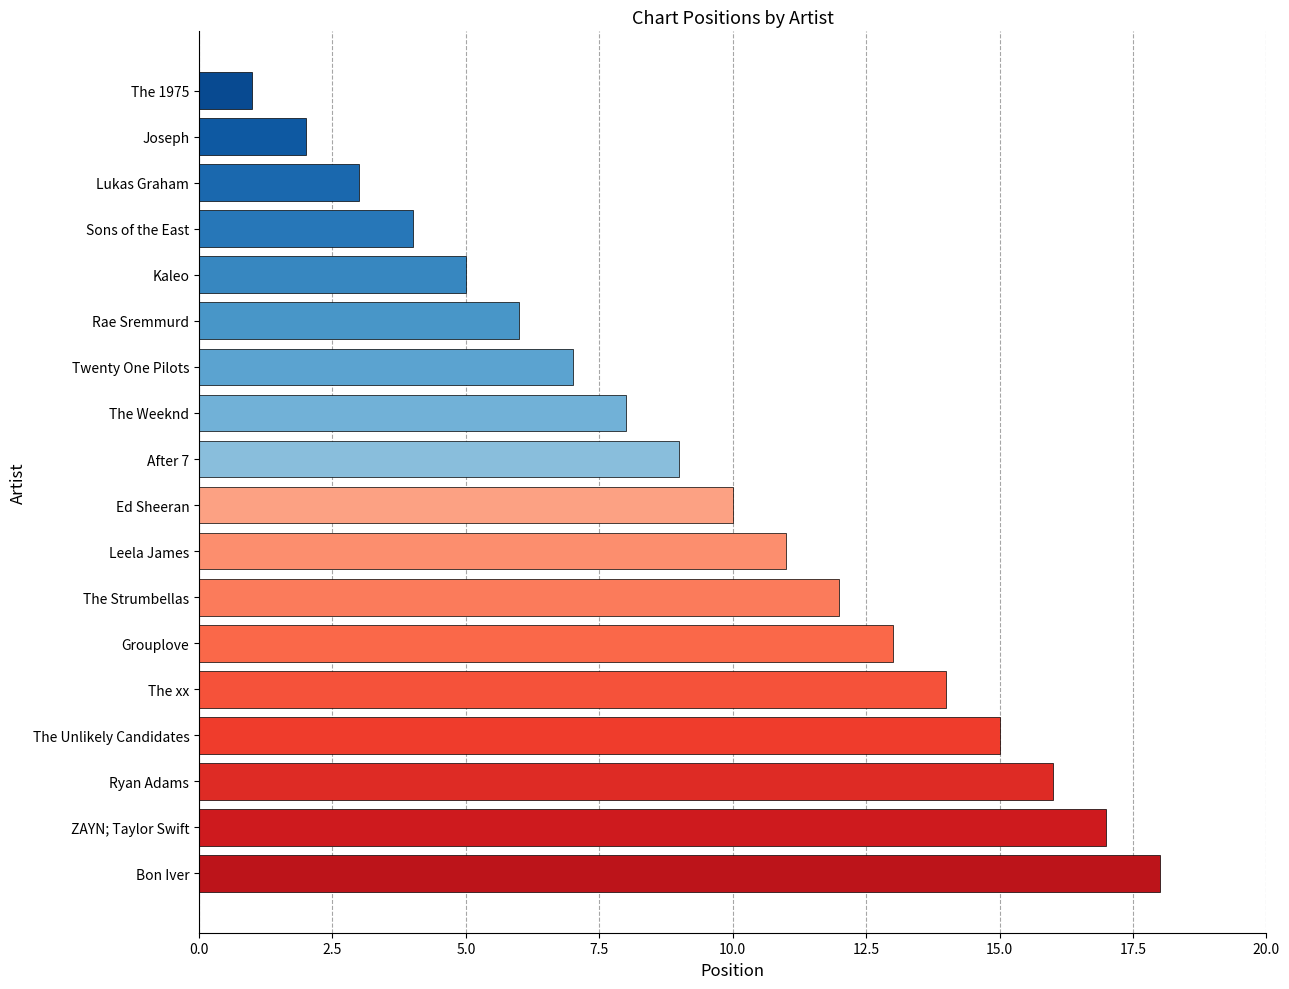

Reading bottom to top, extract all data points from this chart.

Bon Iver=18	ZAYN; Taylor Swift=17	Ryan Adams=16	The Unlikely Candidates=15	The xx=14	Grouplove=13	The Strumbellas=12	Leela James=11	Ed Sheeran=10	After 7=9	The Weeknd=8	Twenty One Pilots=7	Rae Sremmurd=6	Kaleo=5	Sons of the East=4	Lukas Graham=3	Joseph=2	The 1975=1